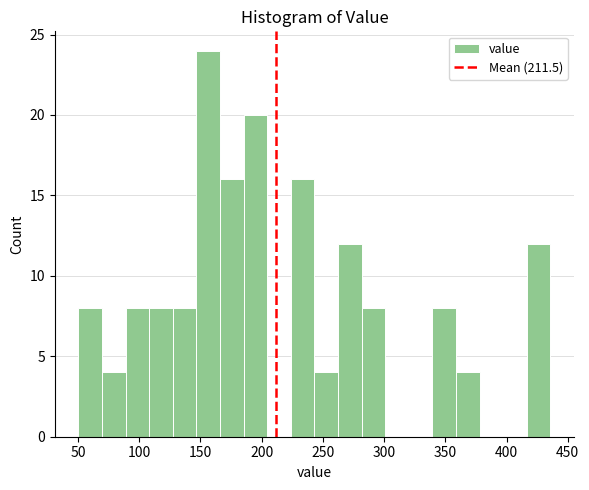

Read against the x-axis, roughly where is the centre of the tallest bar?

155